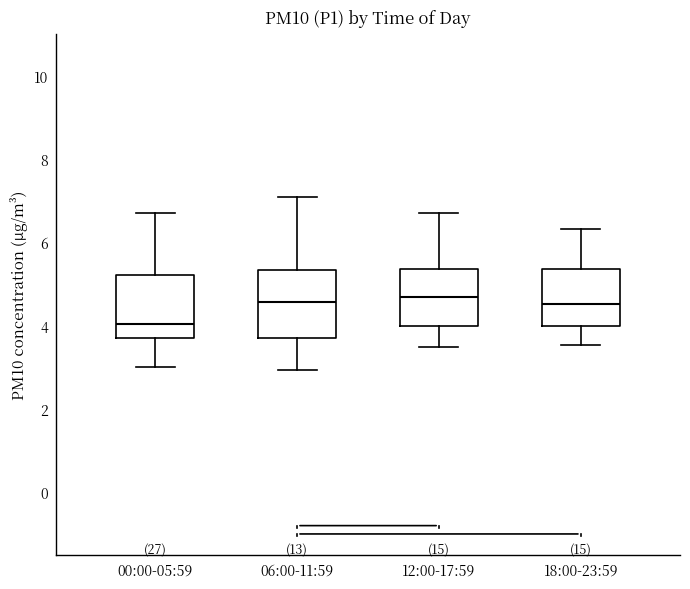

Where does the upper whisker of the box for 18:00-23:59 end on the y-axis? The values are not printed on the chart, so give them approximately, as read against the axis.

6.4